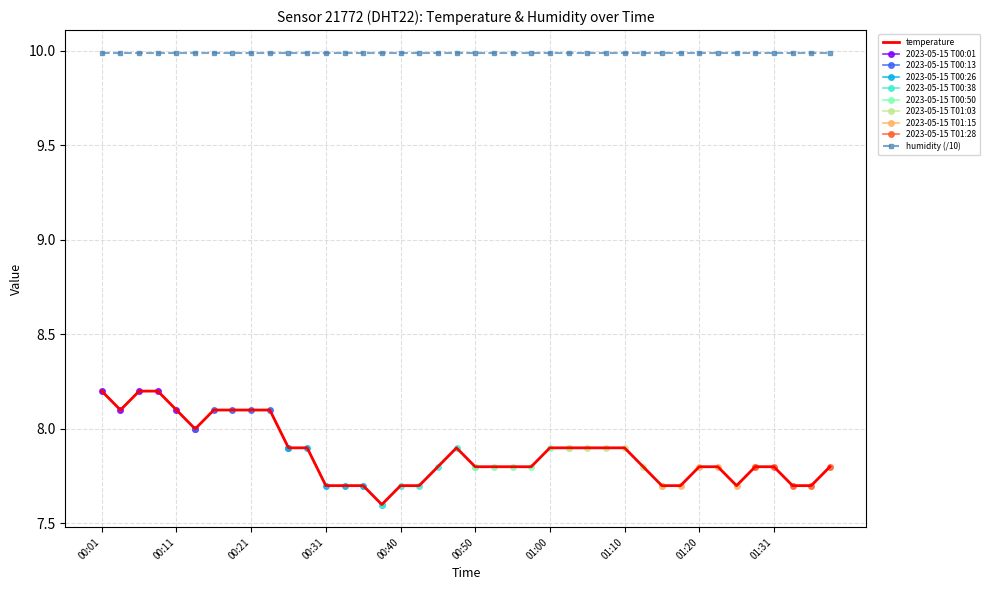

What is the change in value from 01:08 to 01:38?

-0.1